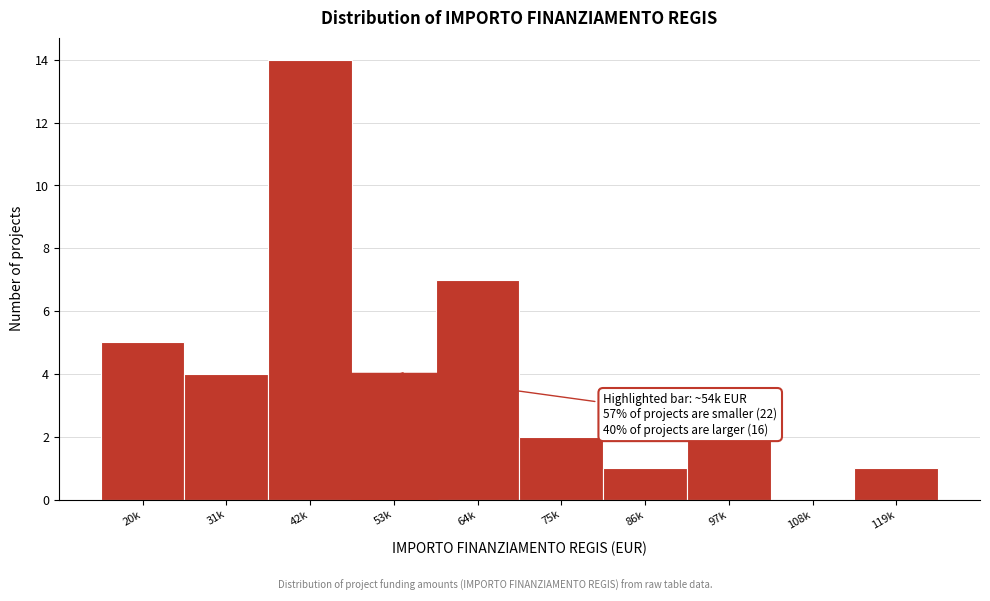

Reading left to right, what are all the values shown in this chart?

20k=5	31k=4	42k=14	64k=7	75k=2	86k=1	97k=2	108k=0	119k=1